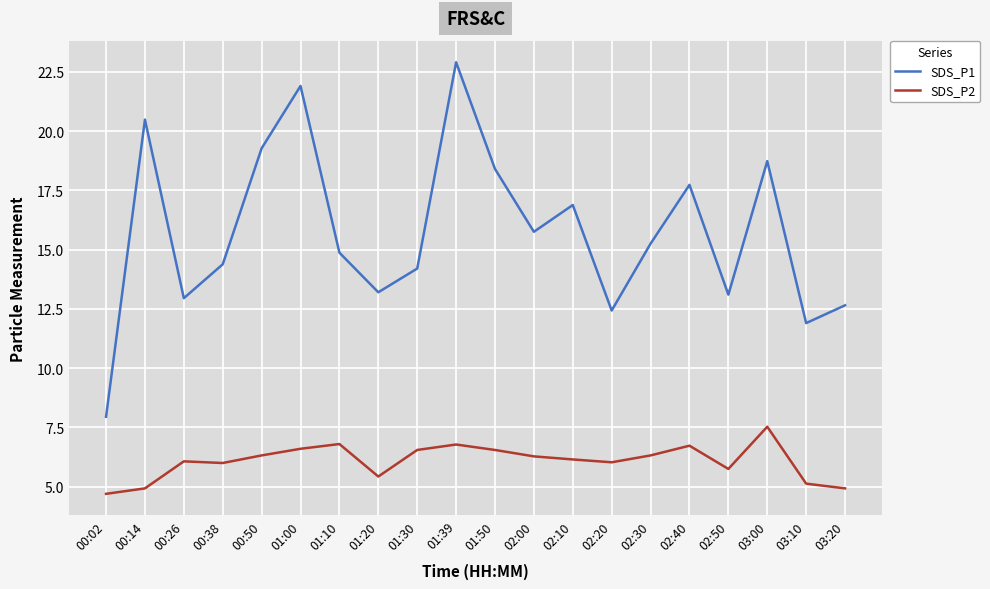

At 00:14, list the series in order from smallest to largest.

SDS_P2, SDS_P1